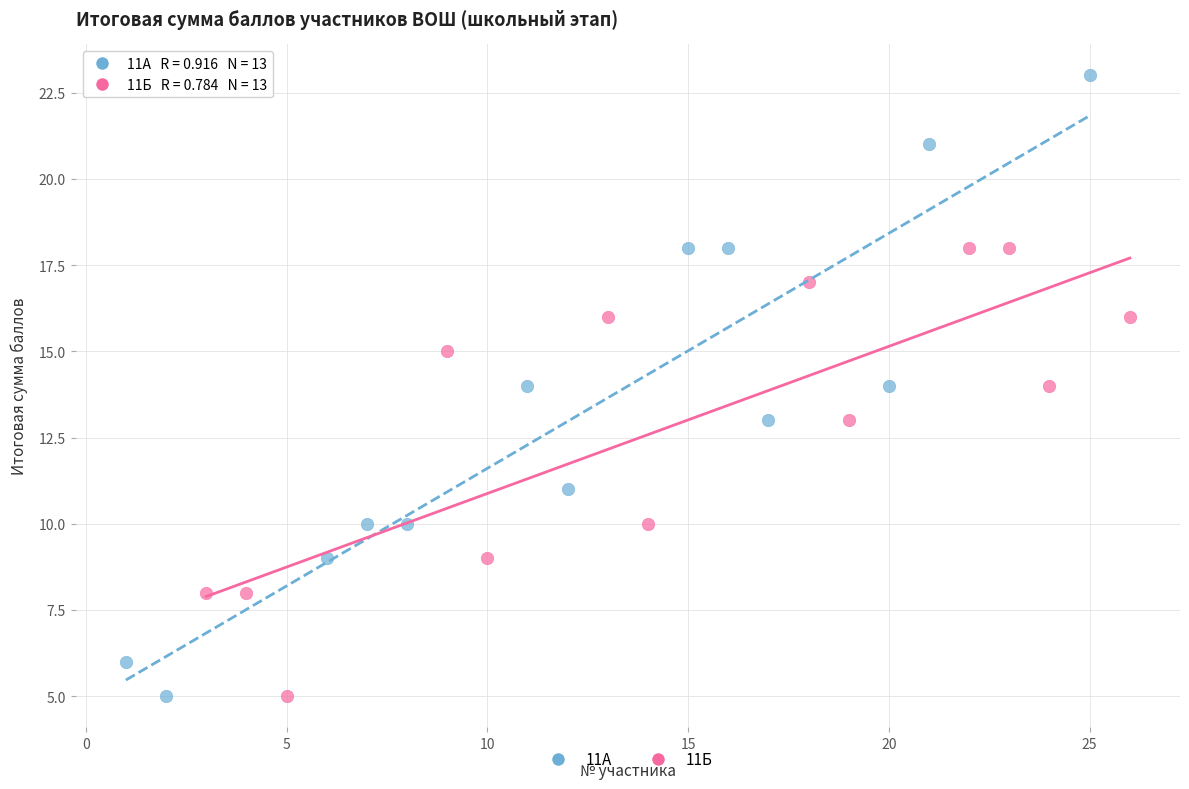

Which series contains the highest Y value?

11А